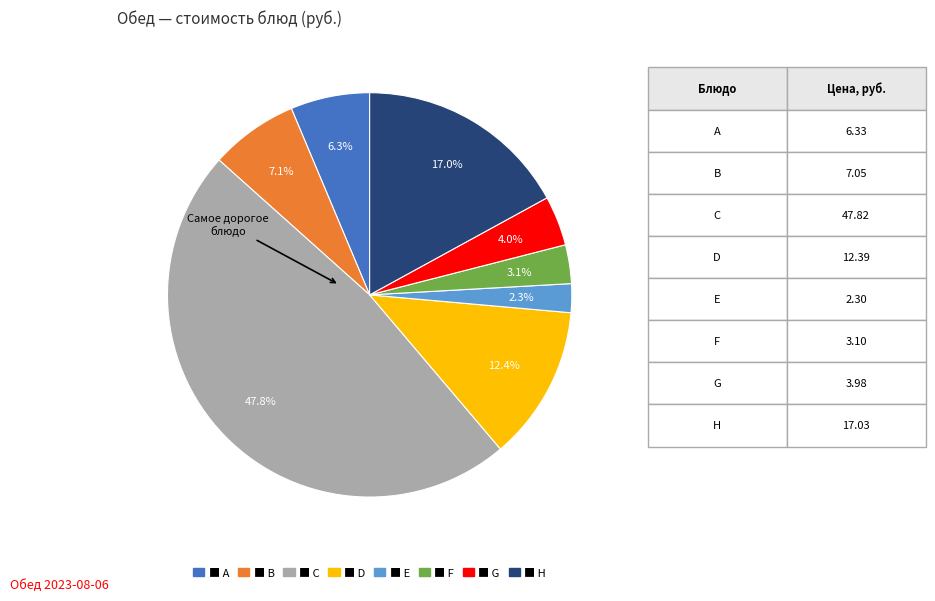

Does any single category account for the majority?

No